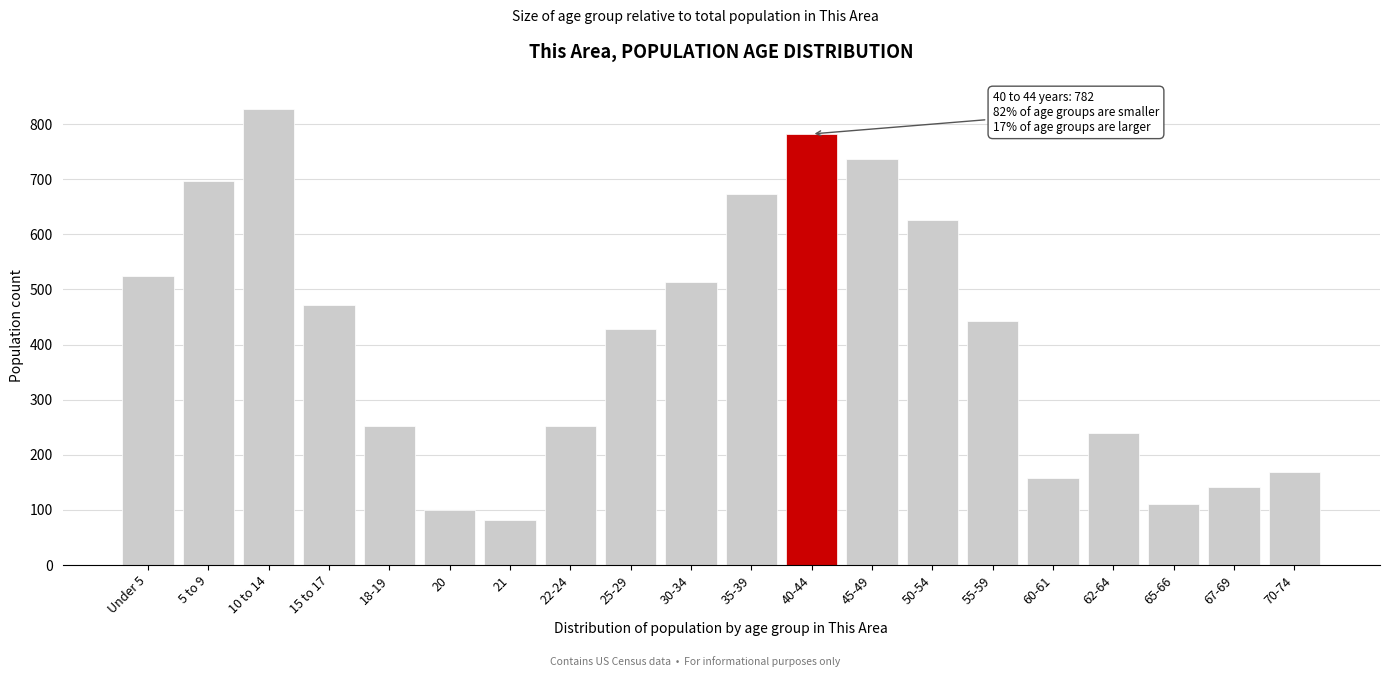

Which category has the highest value across all series?

10 to 14